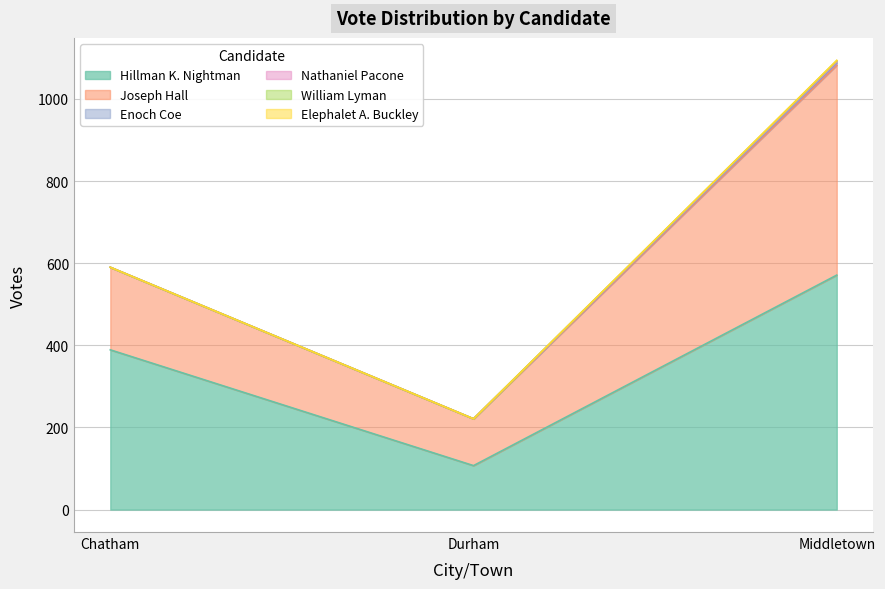

How many data points in Hillman K. Nightman are above 389?

1